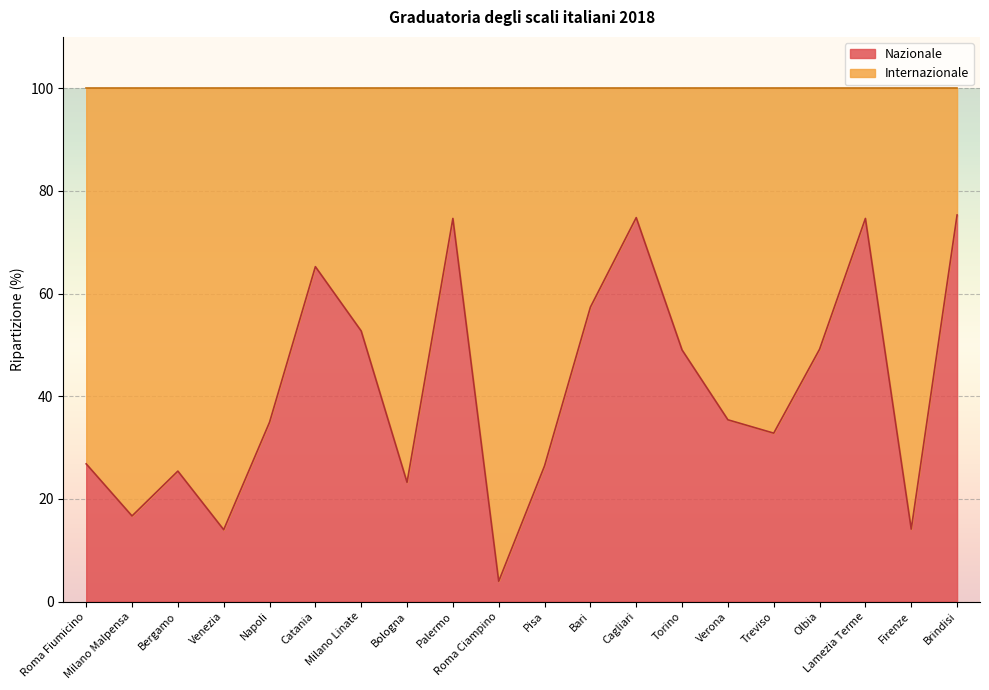

Which label corresponds to the smallest value in the chart?

Roma Ciampino